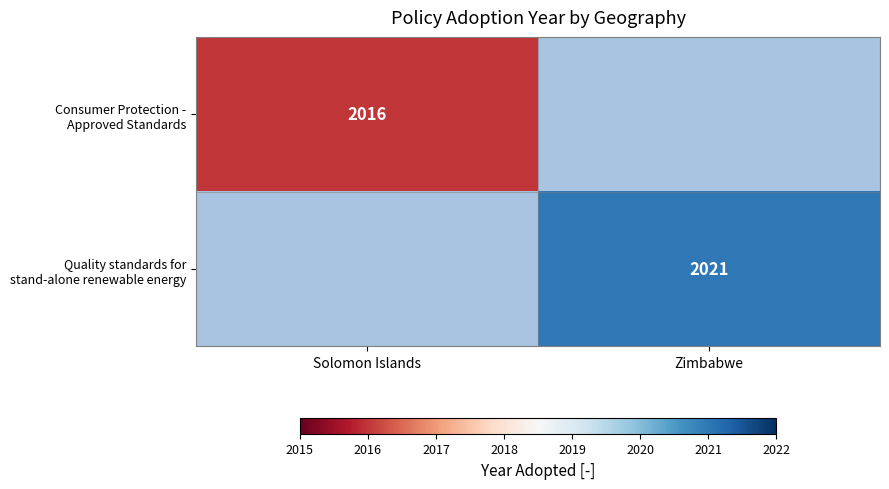

How many categories are shown in the chart?

2